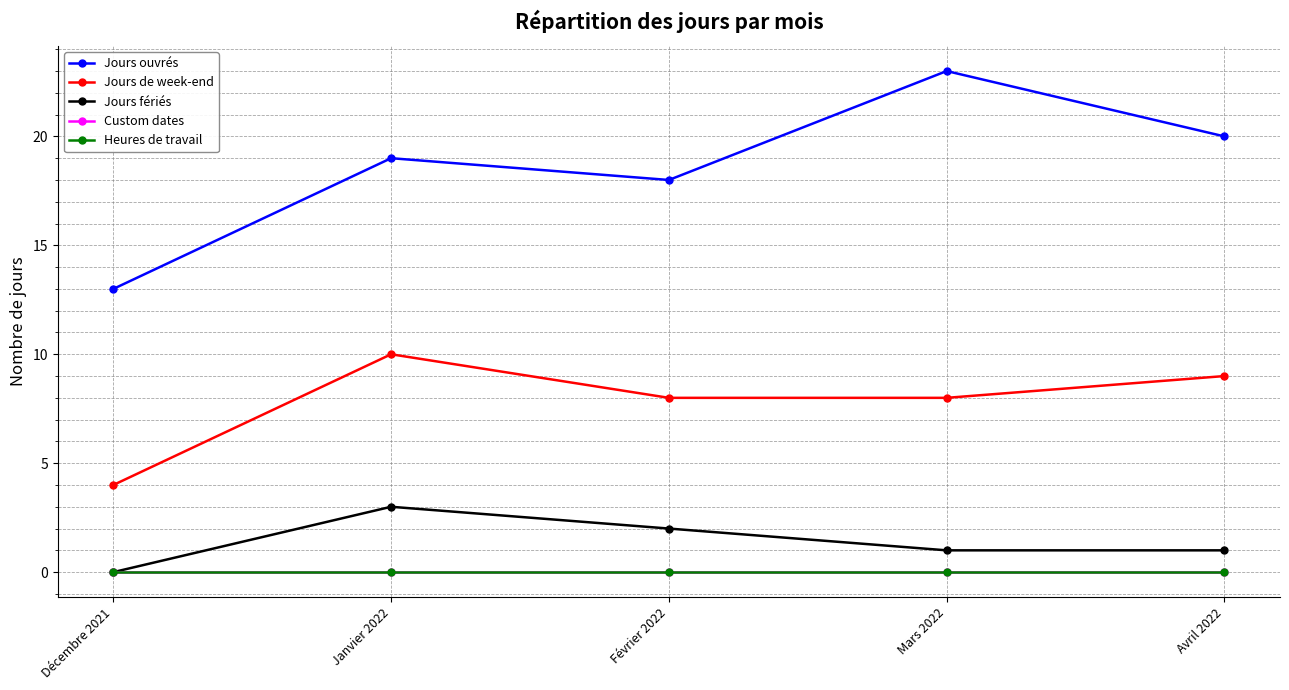

Which category has the highest value in the Jours fériés series?

Janvier 2022